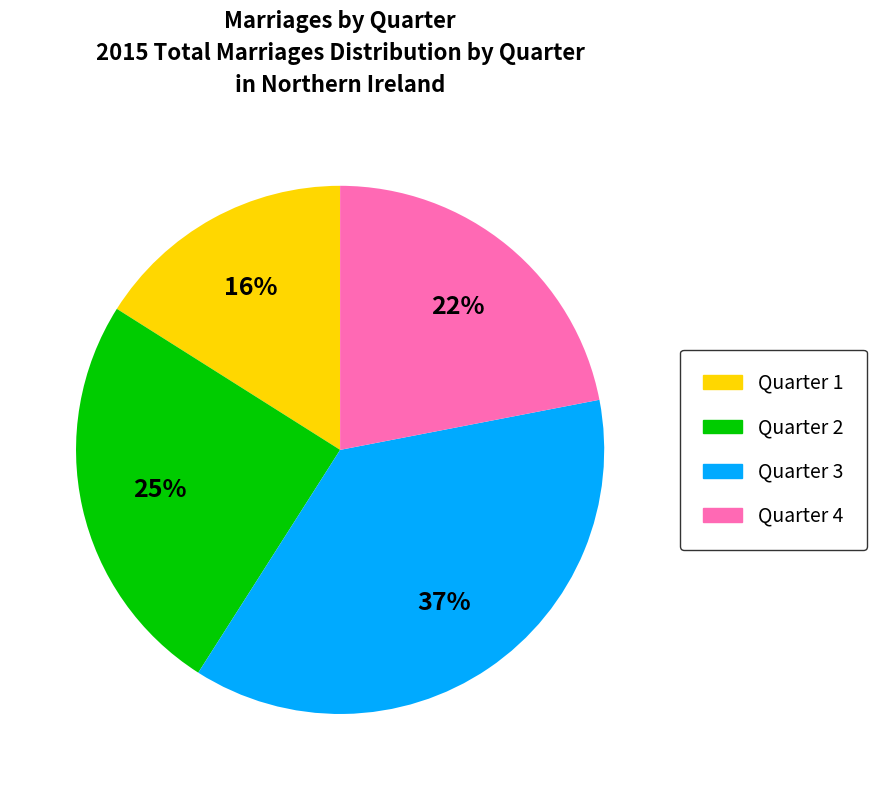

How many segments does this pie chart have?

4